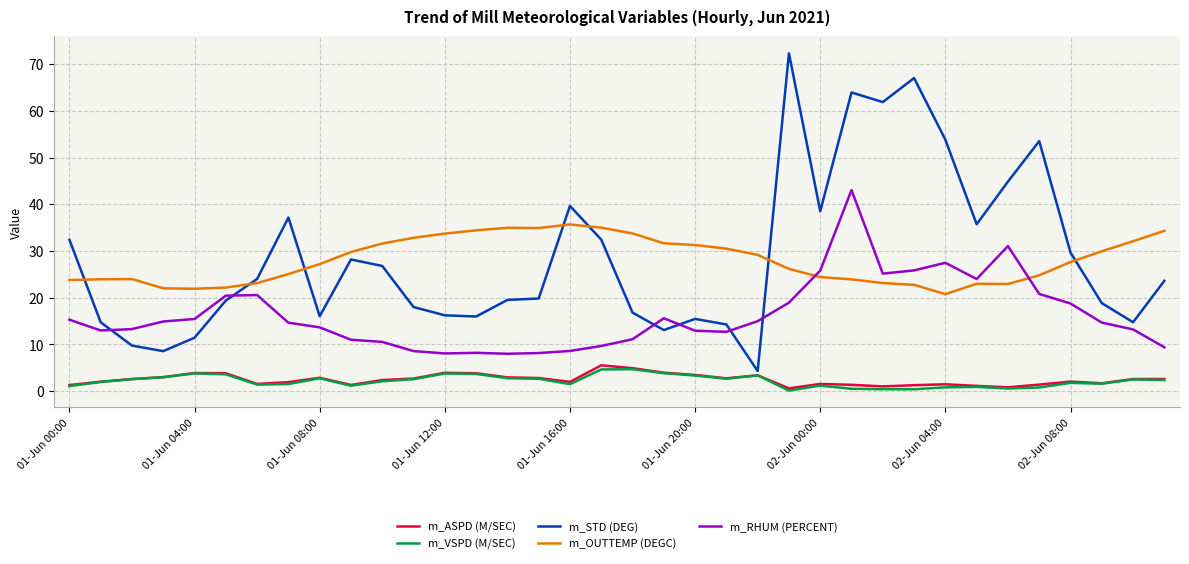

Which series has the largest range (max minus min)?

m_STD (DEG)